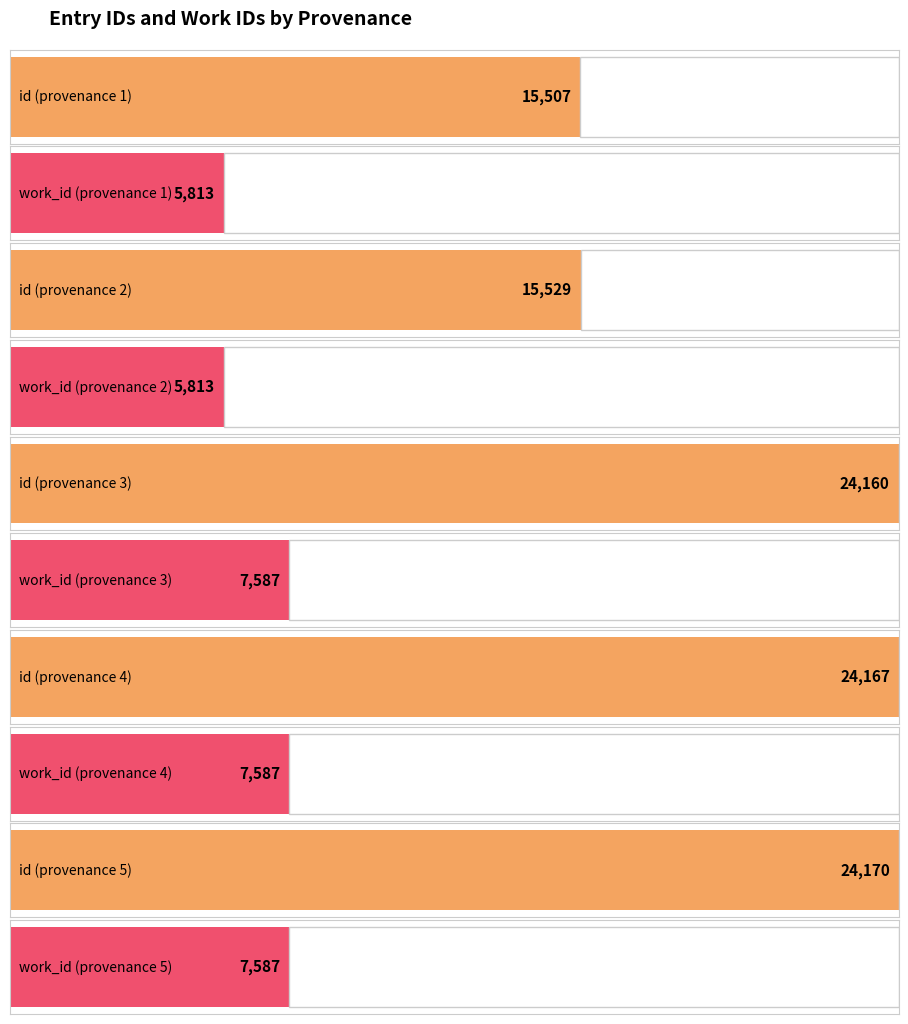

What is the difference between the maximum and second lowest values in the id series?

8641